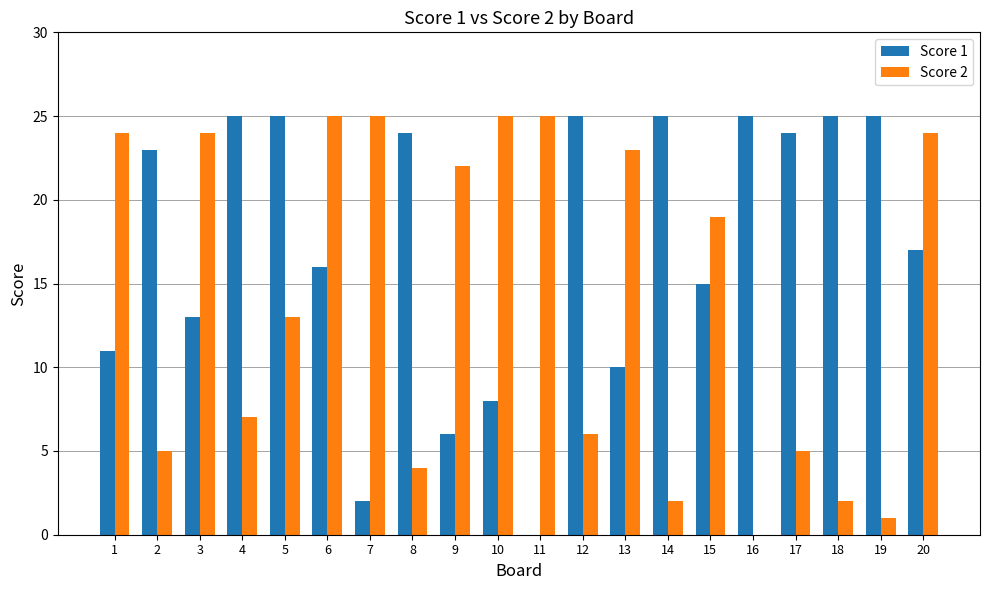

Which series changed the most between 4 and 9?

Score 1